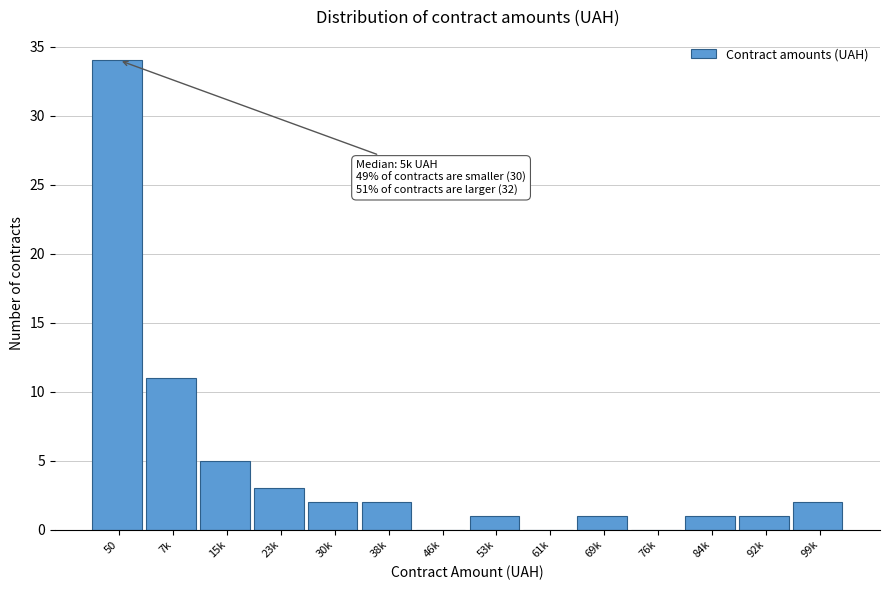

Reading left to right, what are all the values shown in this chart?

50=34	7k=11	15k=5	23k=3	30k=2	38k=2	46k=0	53k=1	61k=0	69k=1	76k=0	84k=1	92k=1	99k=2